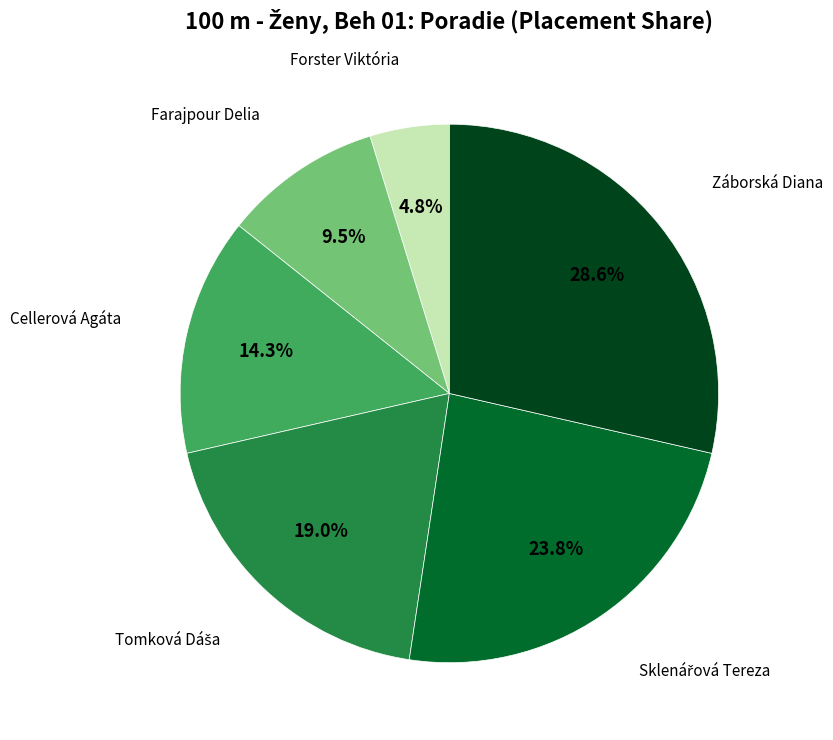

To the nearest percent, what is the average slice percentage?

17%